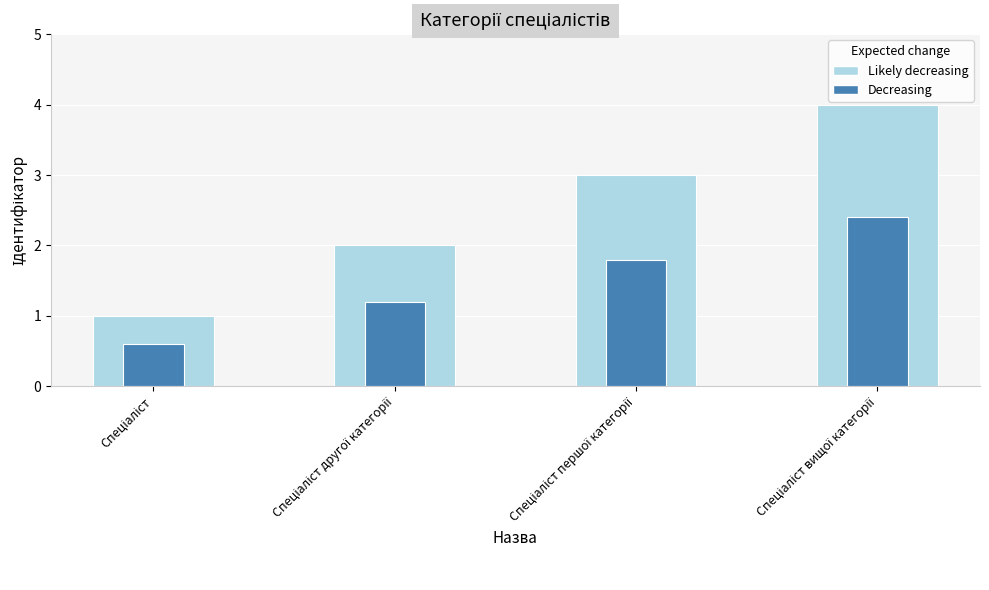

What is the value of the Ідентифікатор (dark) bar at the 4th from the left?

2.4